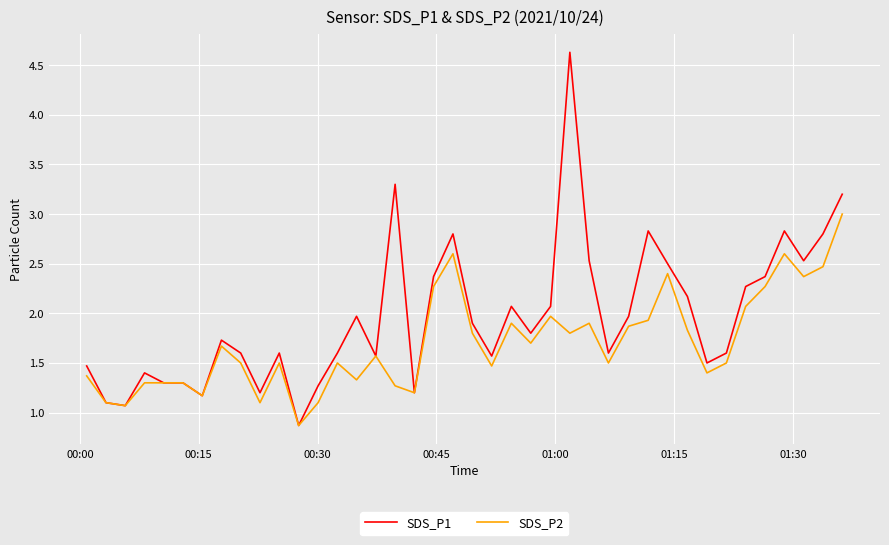

Which series has the largest total across all categories?

SDS_P1